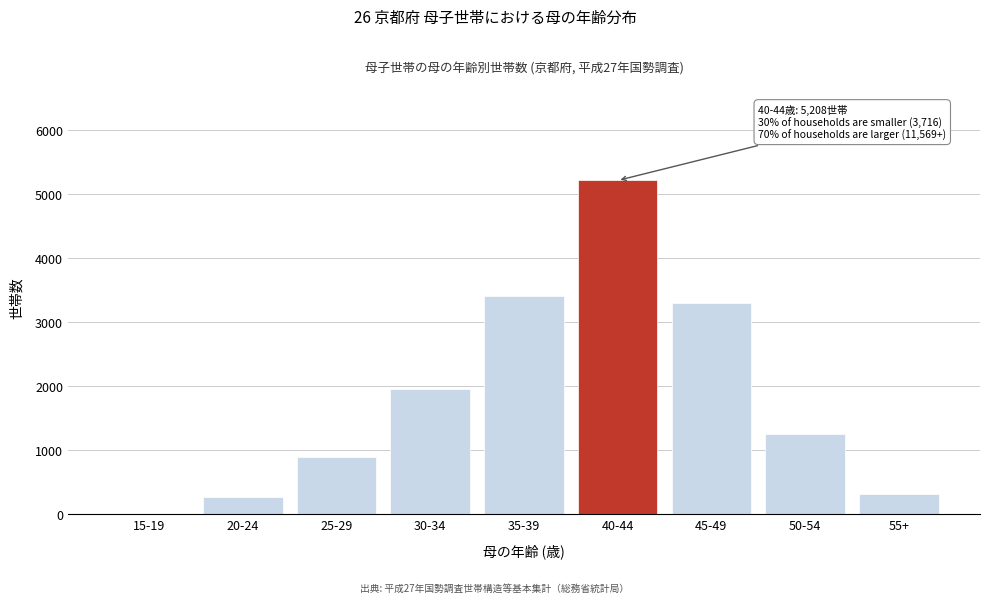

Reading left to right, transcribe all the data shown in this chart.

15-19=8	20-24=262	25-29=886	30-34=1960	35-39=3400	40-44=5208	45-49=3292	50-54=1249	55+=316